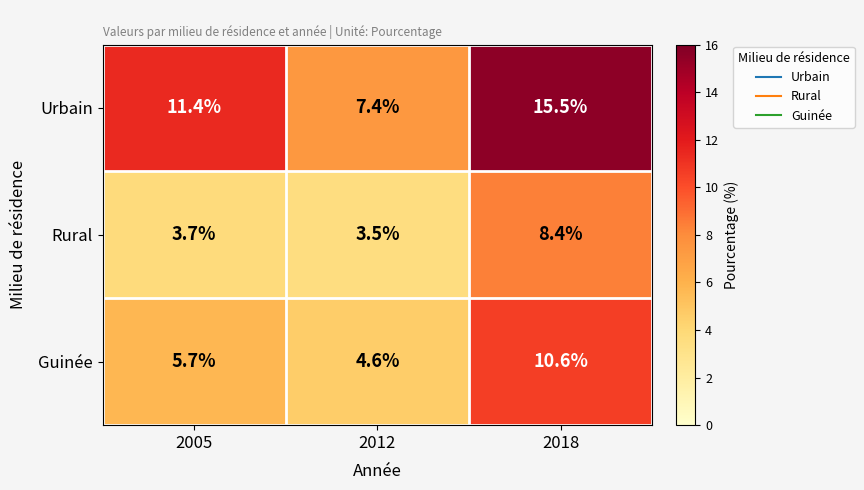

Reading right to left, what are all the values shown in this chart?

Urbain: 2018=15.5	2012=7.4	2005=11.4
Rural: 2018=8.4	2012=3.5	2005=3.7
Guinée: 2018=10.6	2012=4.6	2005=5.7